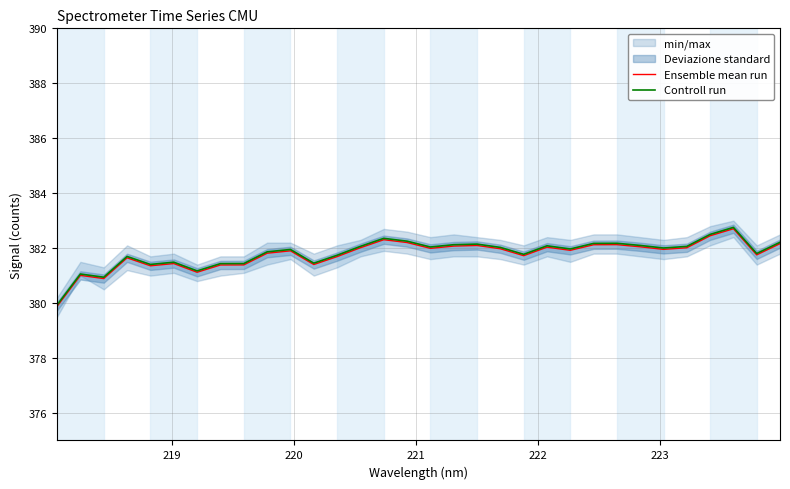

What is the value of the Controll run point at the 30th from the left?

382.8